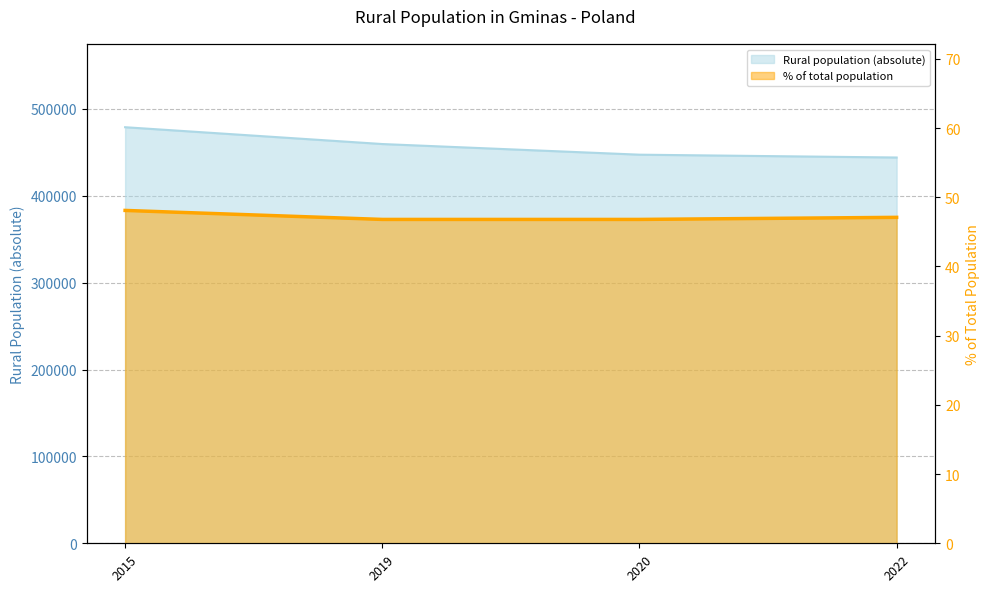

Which series has the largest range (max minus min)?

Rural population (absolute)